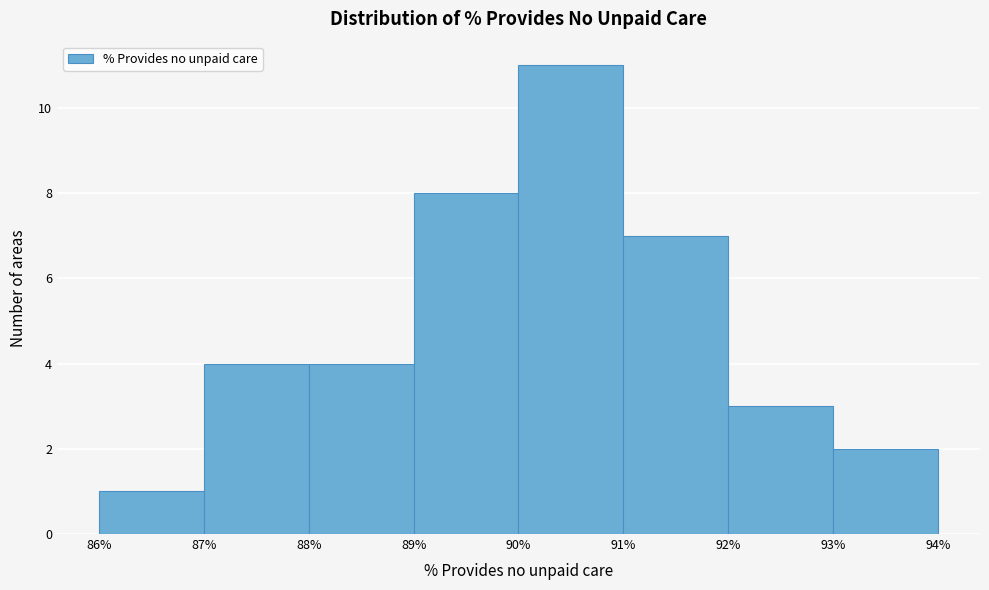

What is the height of the bar covering 88% to 89% on the x-axis? The values are not printed on the chart, so give them approximately, as read against the axis.

4